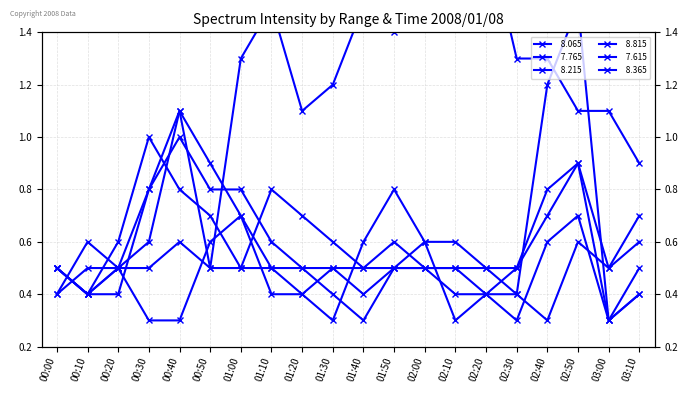

Rank the series by their maximum value, from highest to lowest.

  8.215,   8.065,   7.765,   7.615,   8.365,   8.815